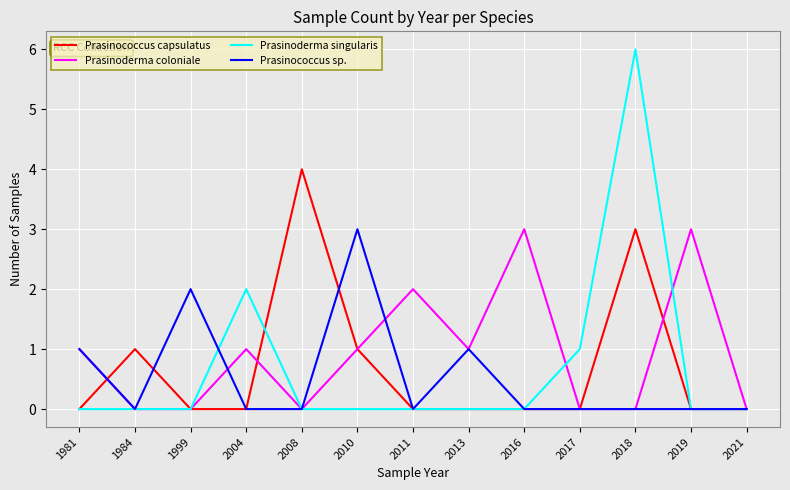

Reading left to right, list all the values displayed in this chart.

Prasinococcus capsulatus: 0	1	0	0	4	1	0	0	0	0	3	0	0
Prasinoderma coloniale: 1	0	0	1	0	1	2	1	3	0	0	3	0
Prasinoderma singularis: 0	0	0	2	0	0	0	0	0	1	6	0	0
Prasinococcus sp.: 1	0	2	0	0	3	0	1	0	0	0	0	0